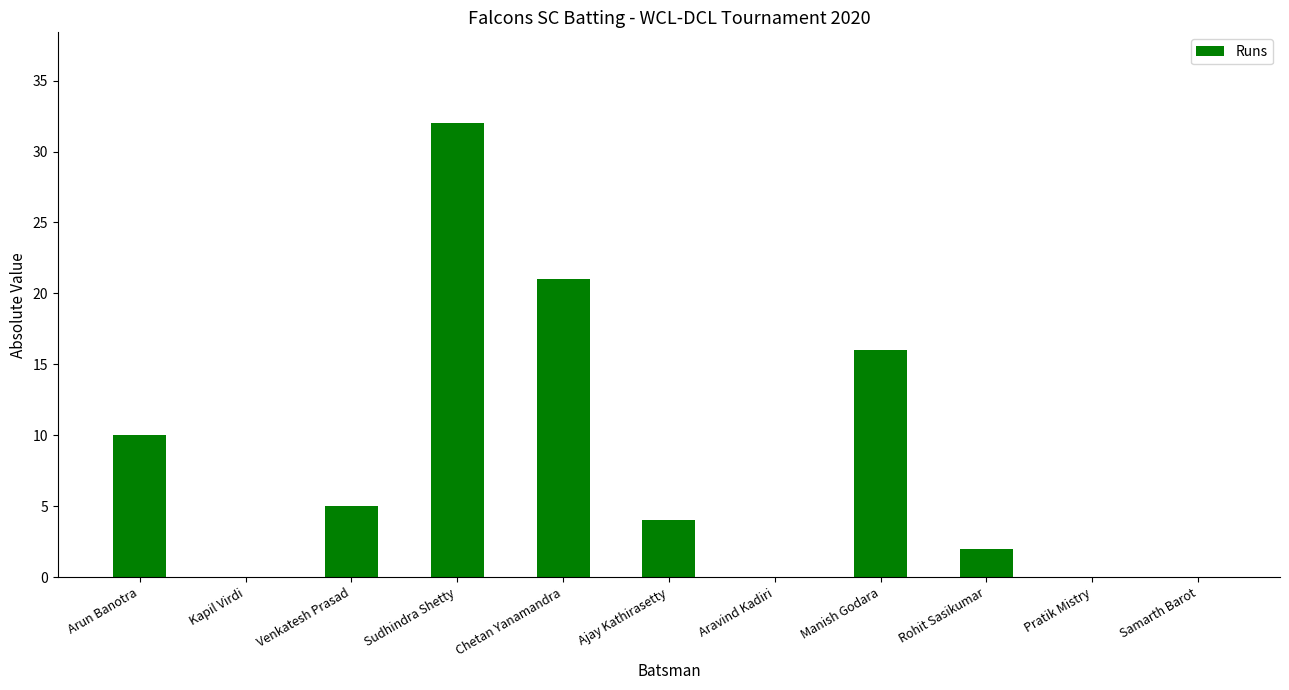

At which category does the chart reach its peak across all series?

Sudhindra Shetty